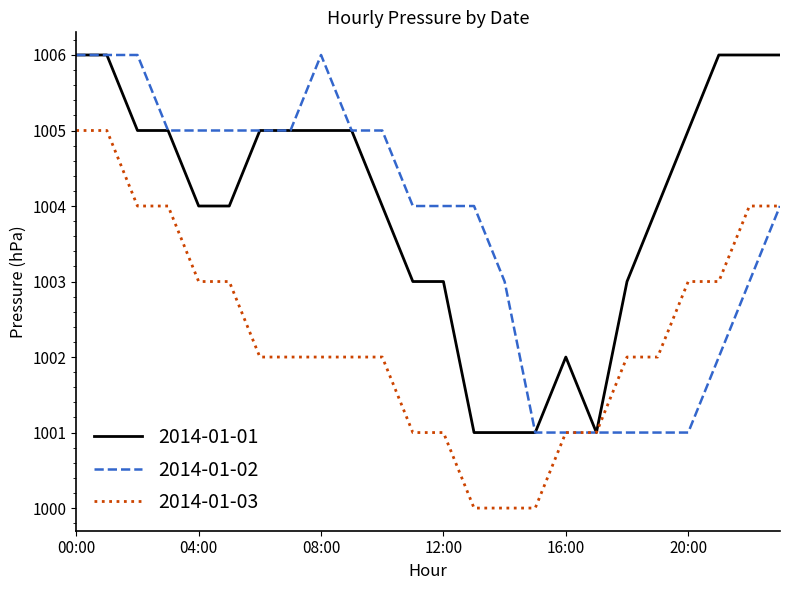

What is the highest value of the 2014-01-03 series?

1005